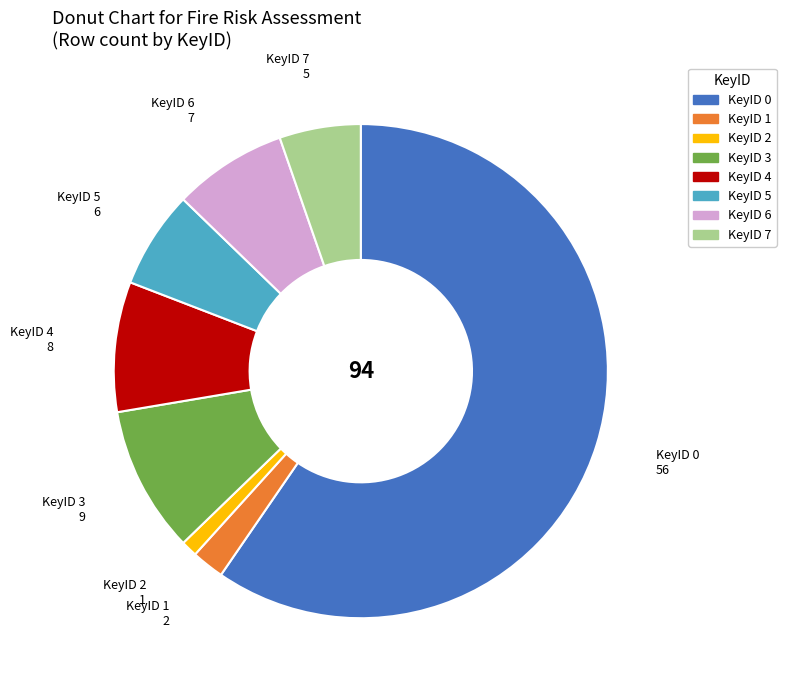

Is there any slice that represents more than half of the pie?

Yes